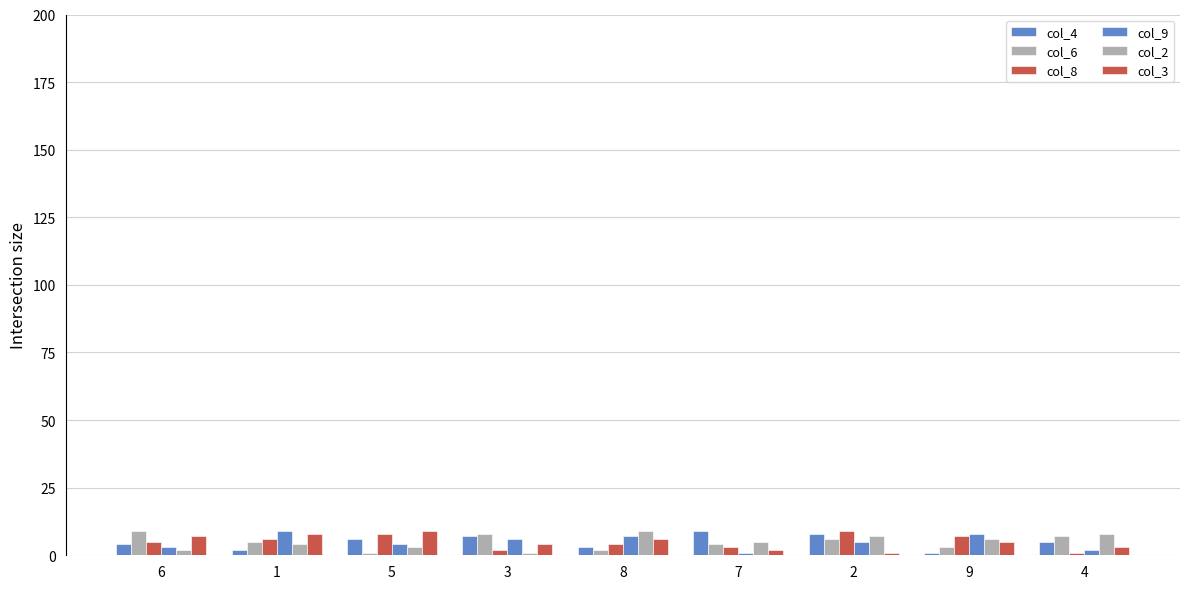

Does the chart contain any negative values?

No